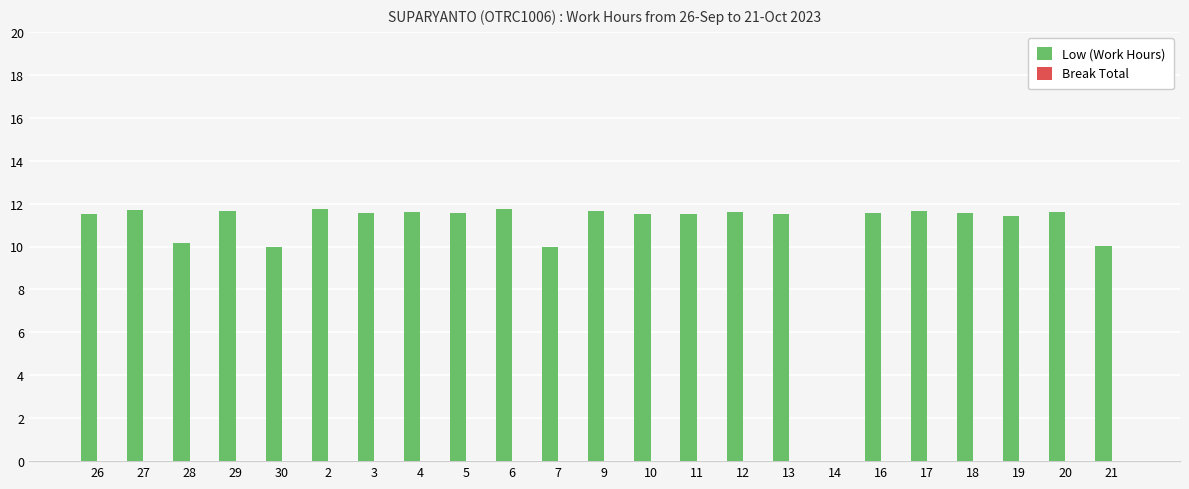

The value at 14 is -6.0. True or false?

False